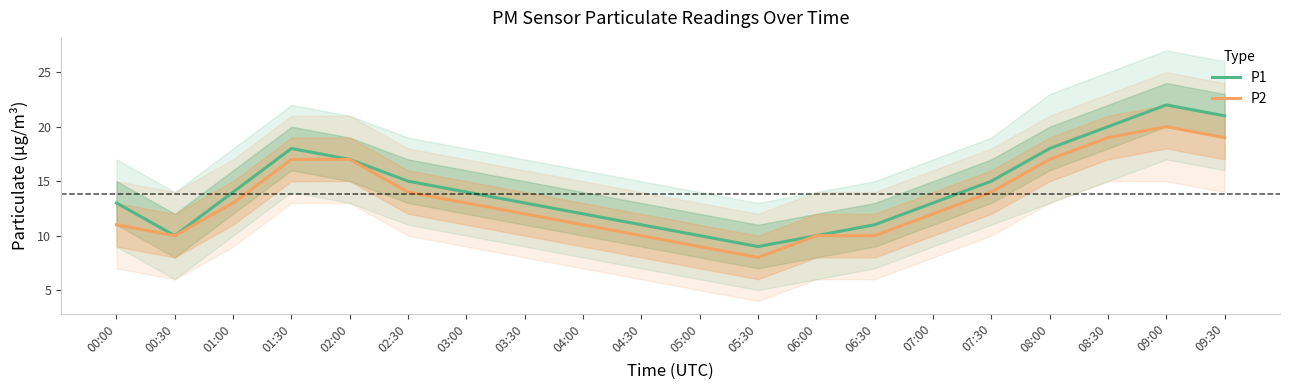

What is the approximate value of P2 at 07:00, to the nearest 5?

10